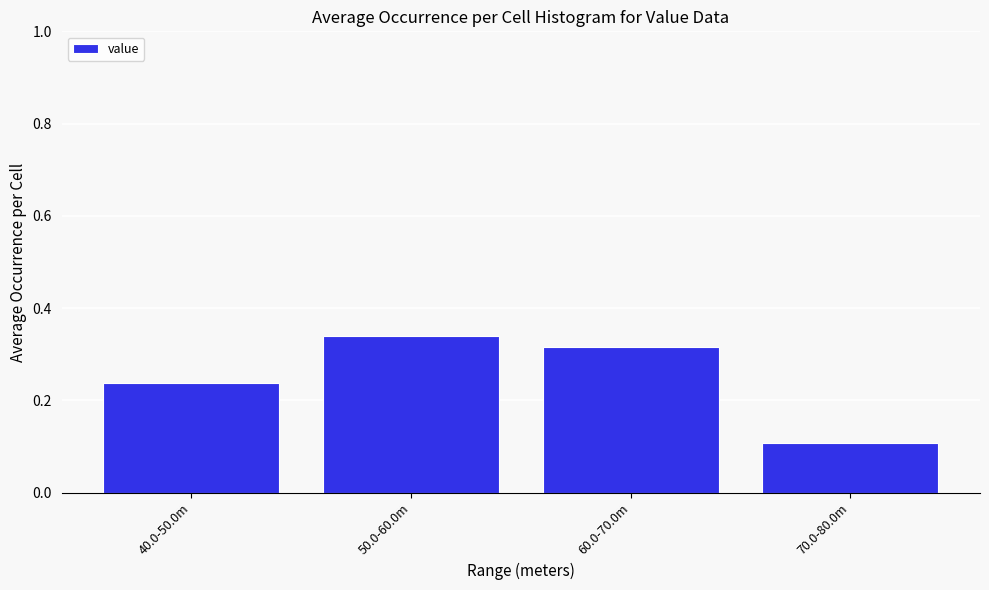

What is the sum of the values at 60.0-70.0m and 70.0-80.0m?

0.4